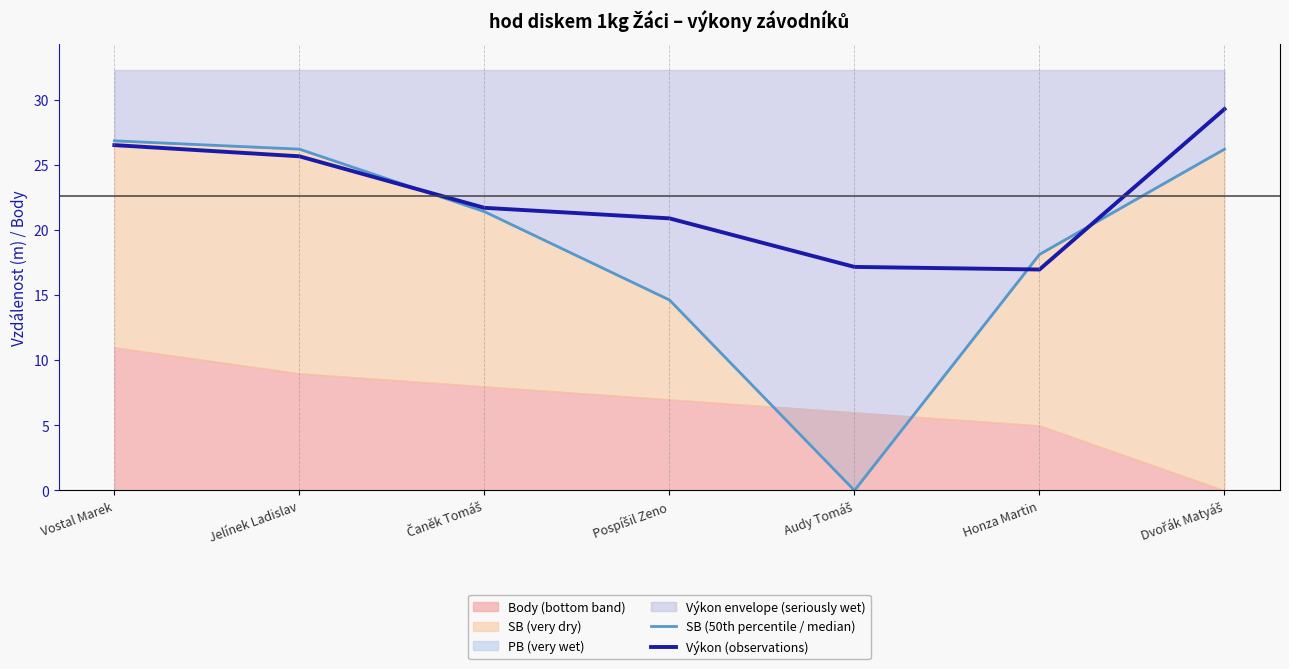

How many lines are shown in the chart?

2